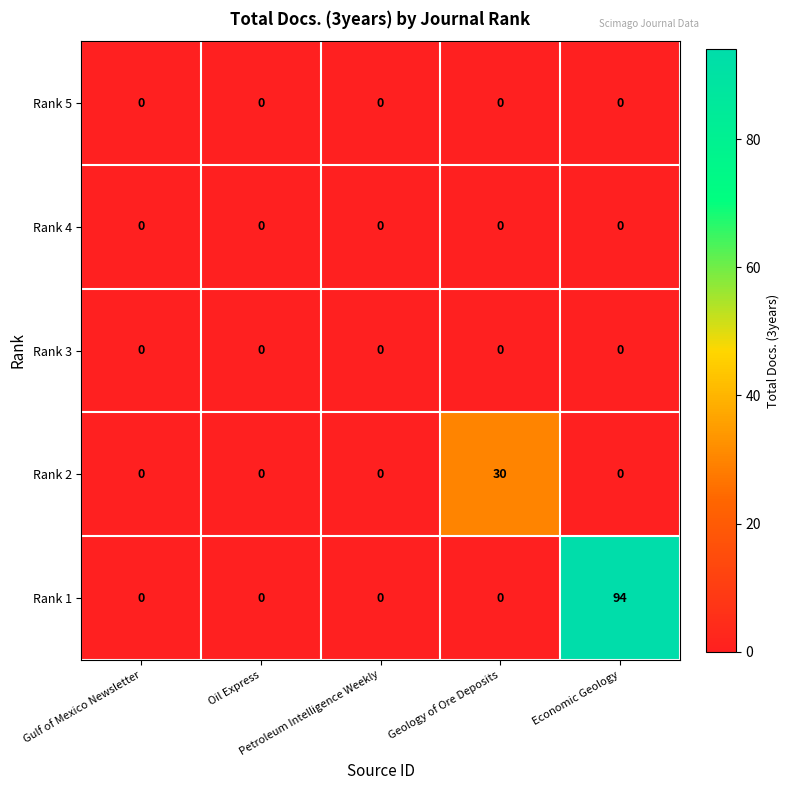

Which series has the largest total across all categories?

Rank 1